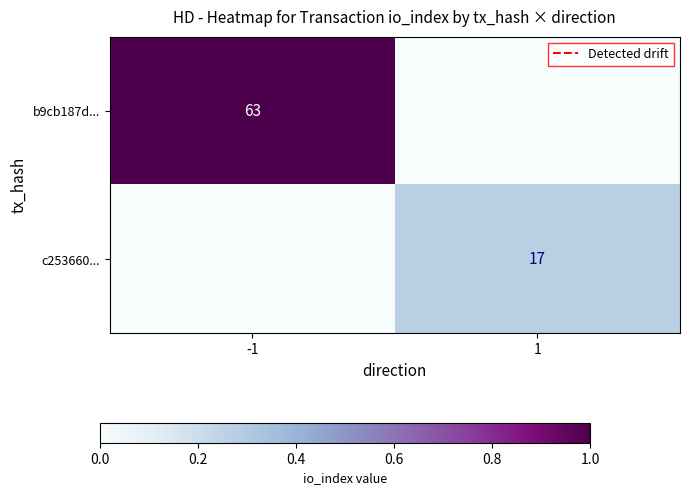

Is the value of b9cb187d... at -1 greater than the value of c253660... at 1?

Yes